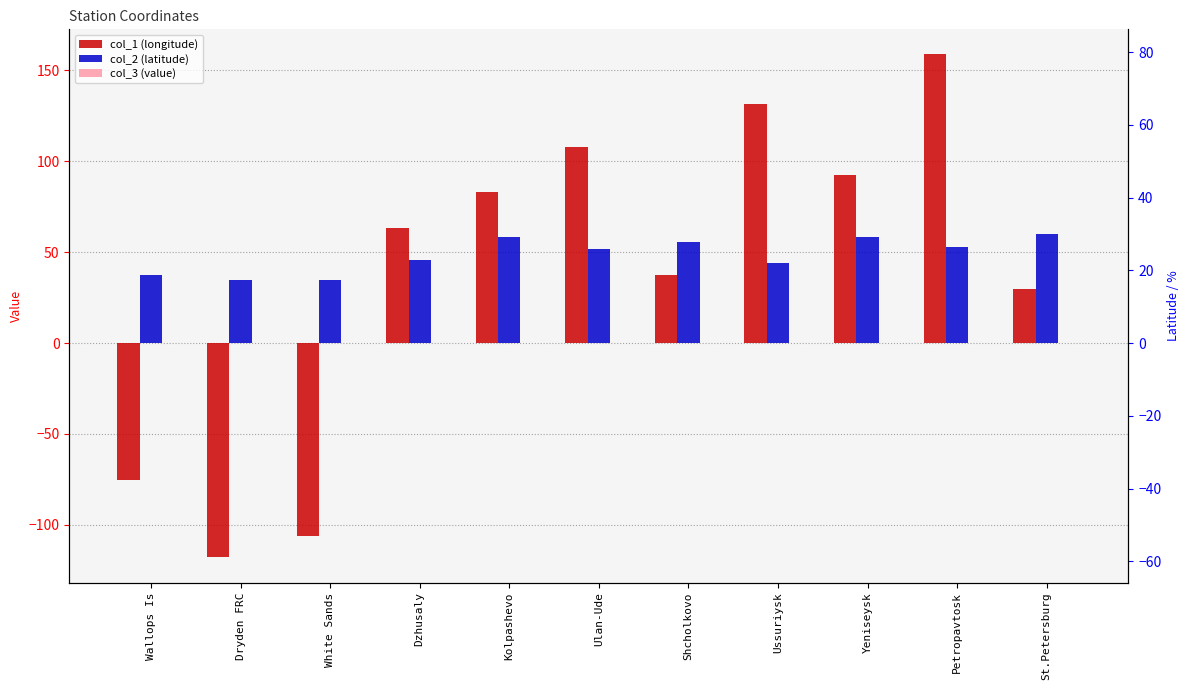

Which series has the widest spread of values?

col_1 (longitude)